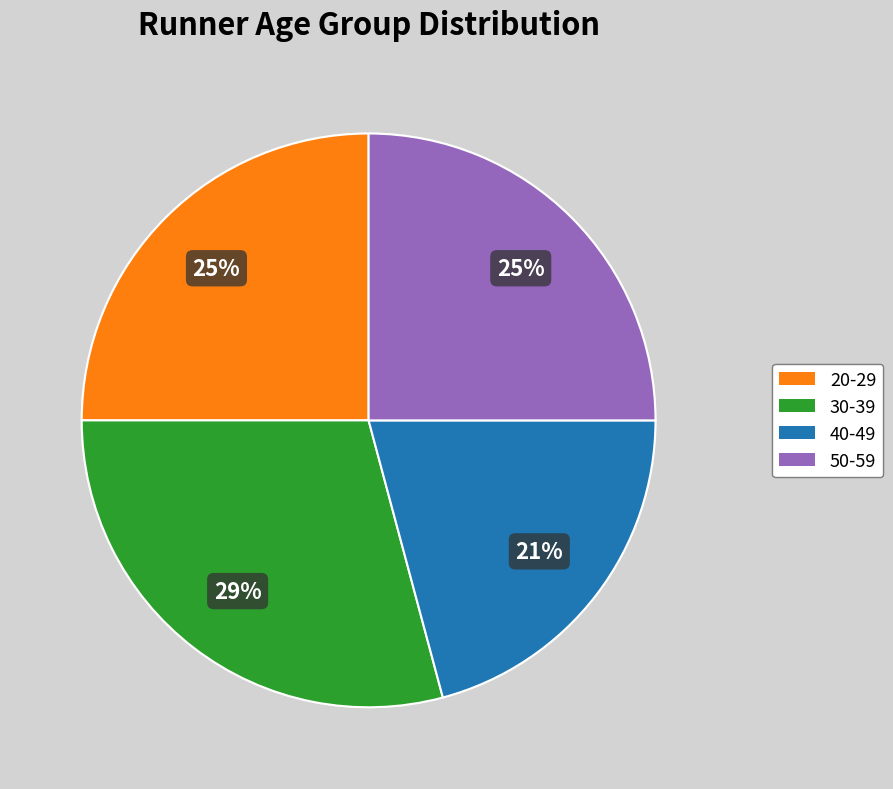

Which has a higher value, 40-49 or 30-39?

30-39